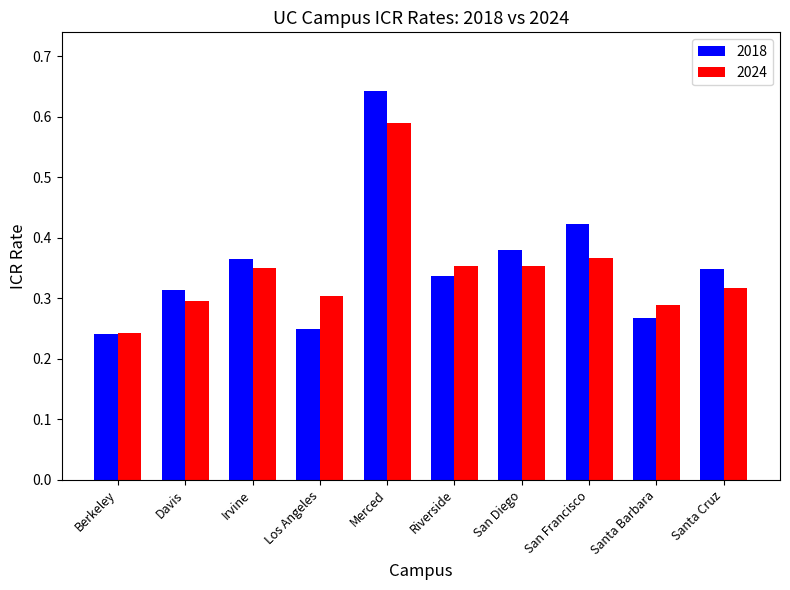

The value of 2018 at Berkeley is 0.4. True or false?

False